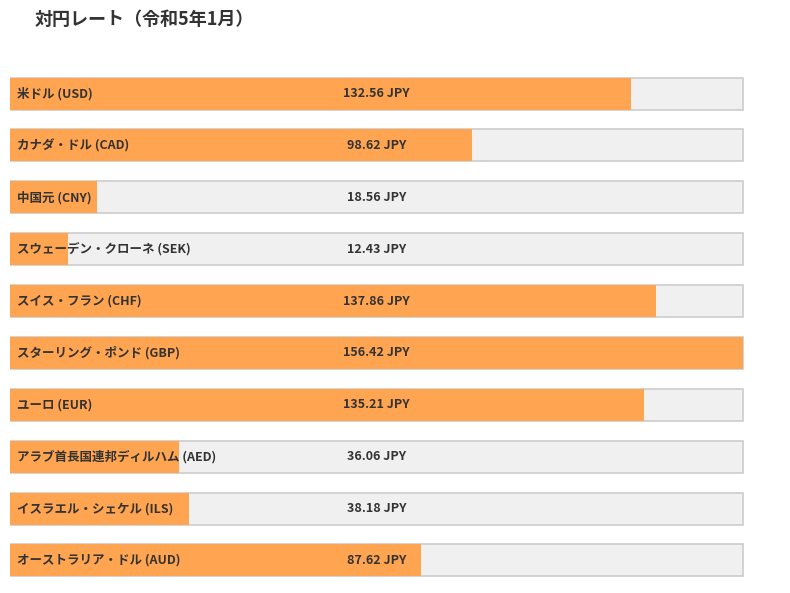

What is the difference between the maximum and minimum values?

144.0